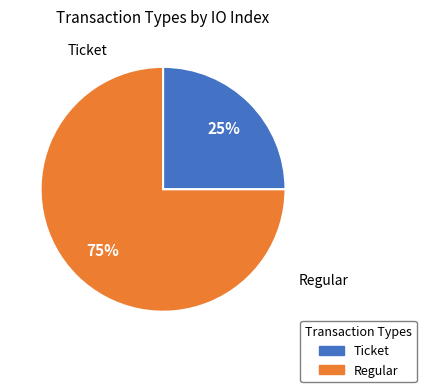

Which category has the smallest portion of the pie?

Ticket